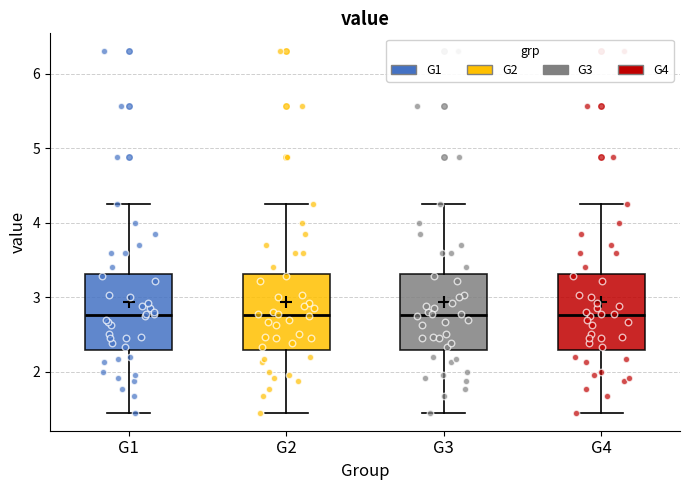

Where is the lower edge of the box for G4 on the y-axis? The values are not printed on the chart, so give them approximately, as read against the axis.

2.3